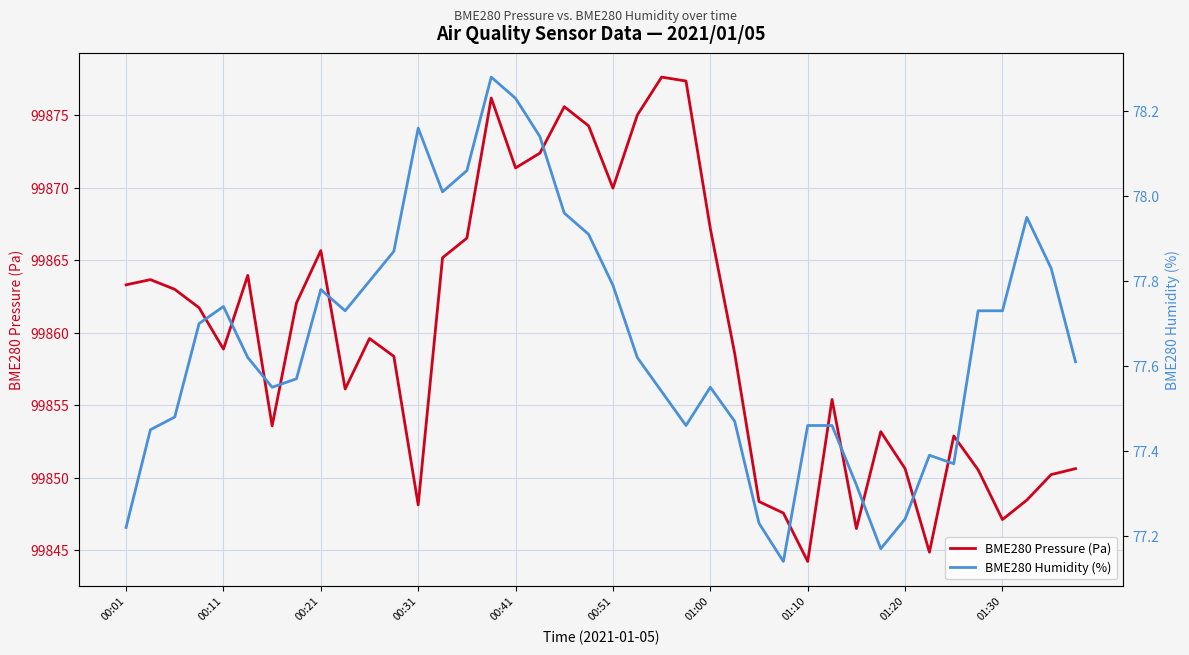

Which series has the largest total across all categories?

BME280 Pressure (Pa)